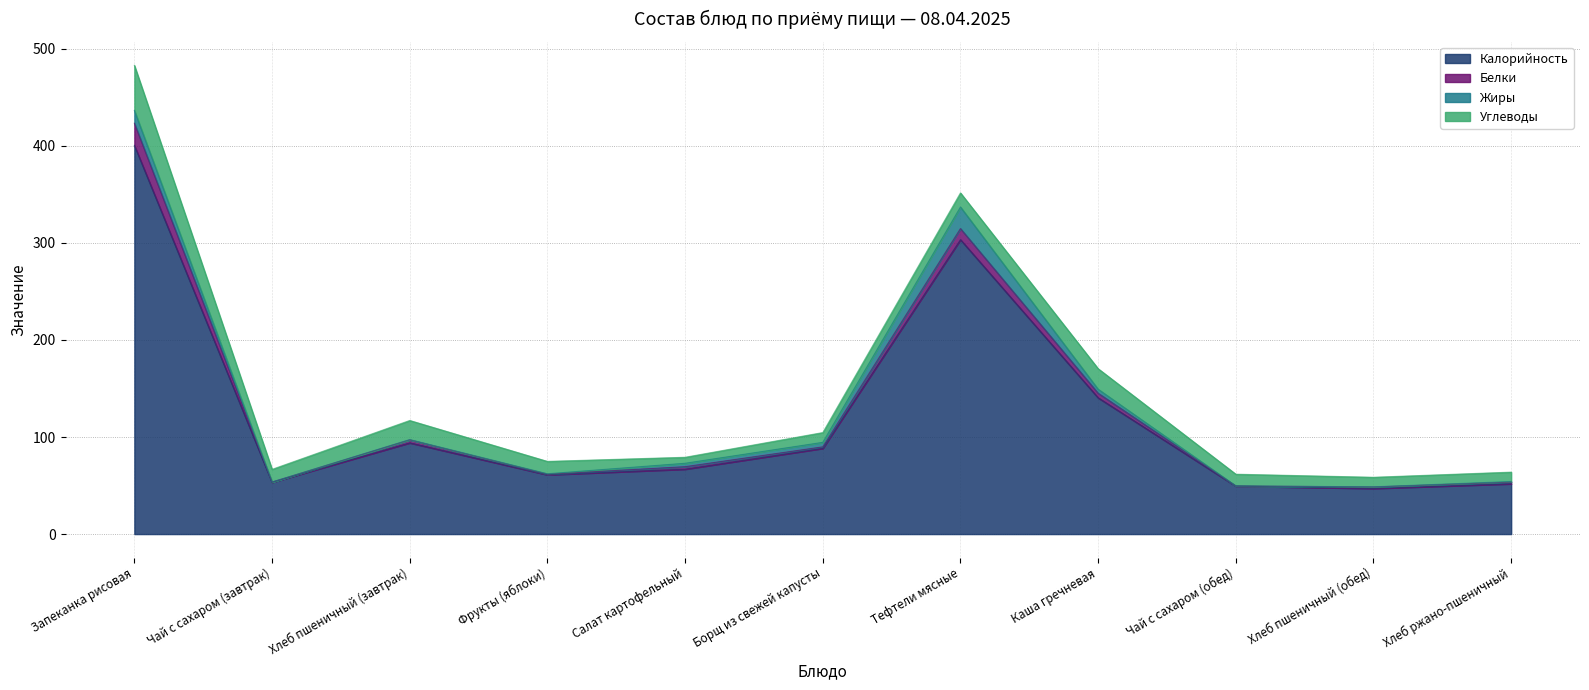

What is the value of the Углеводы point at the 11th from the left?

9.7